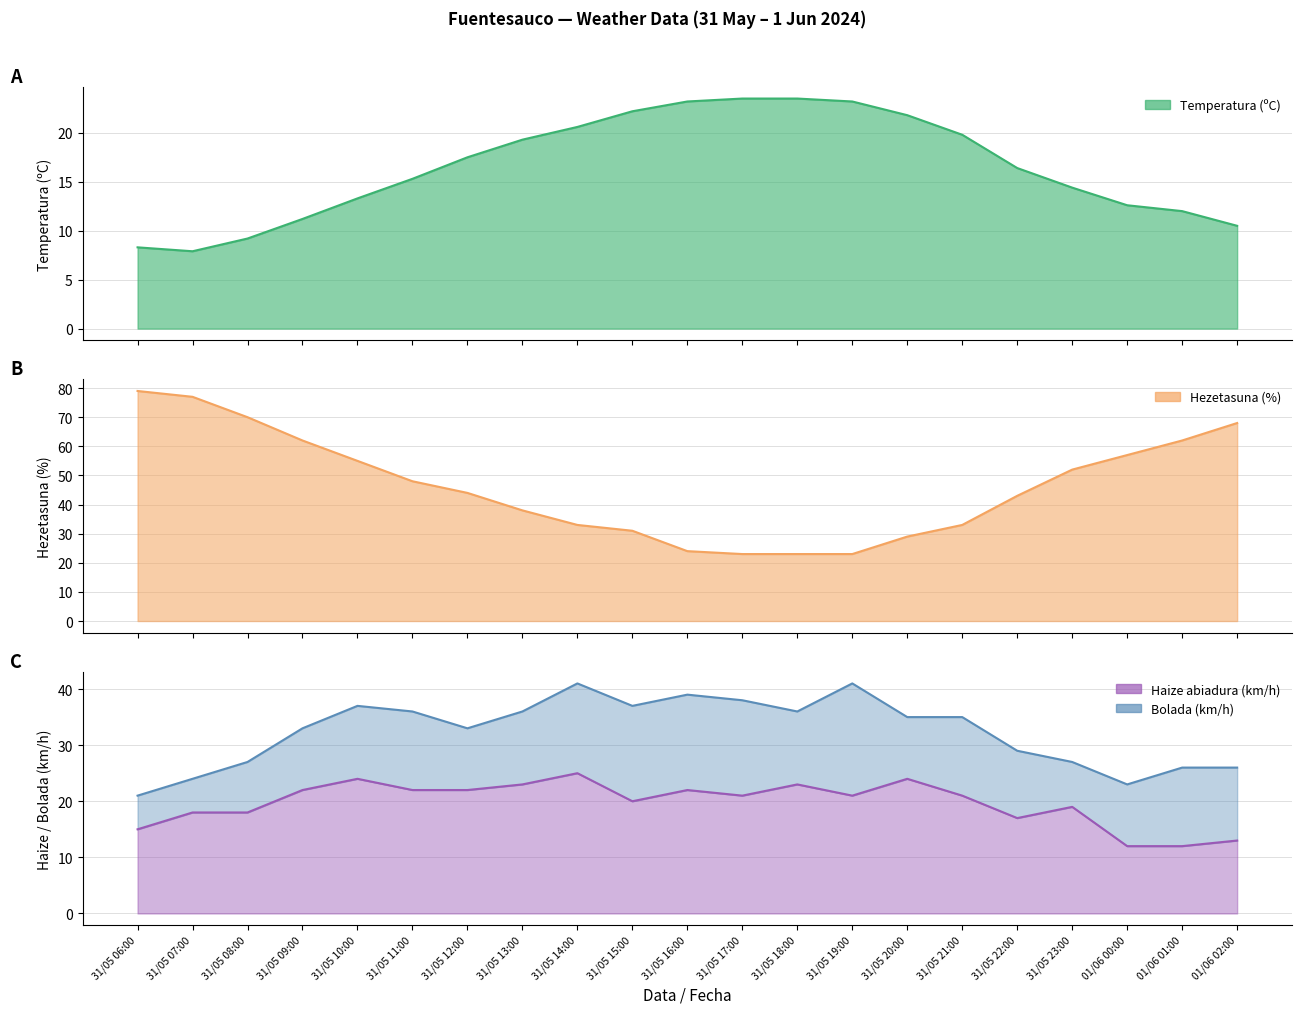

What is the difference between the maximum and second lowest values in the Temperatura (ºC) line series?

15.2